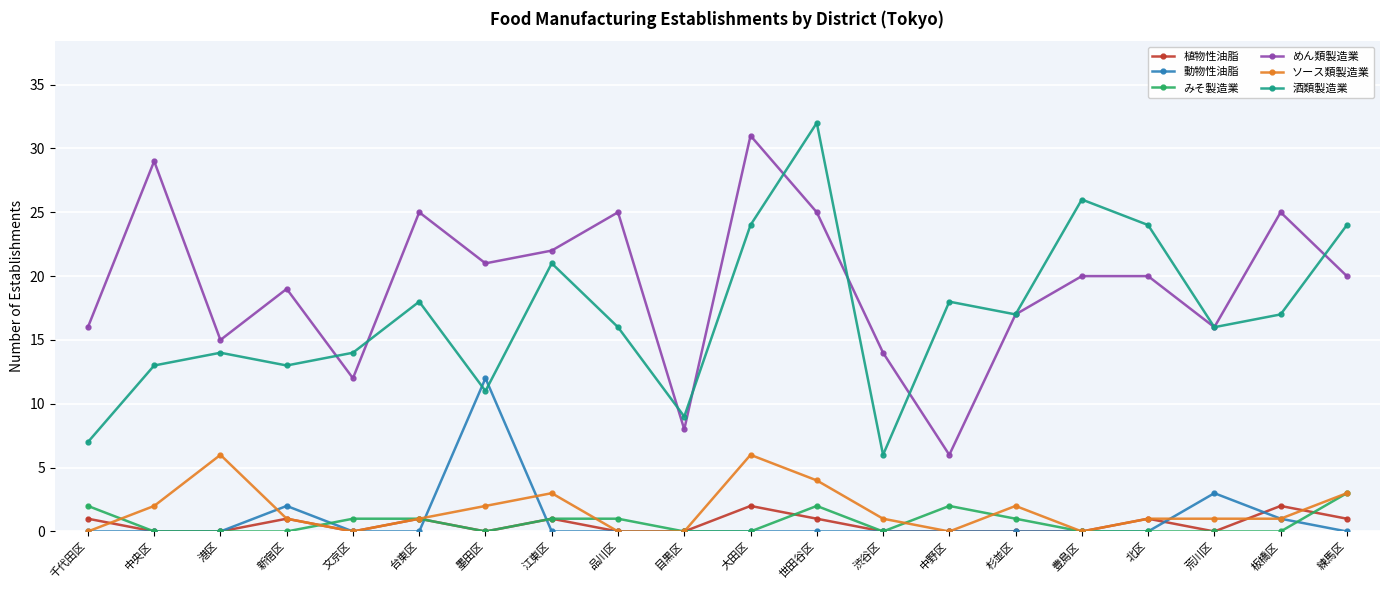

What is the sum of the ソース類製造業 values at 杉並区 and 中野区?

2